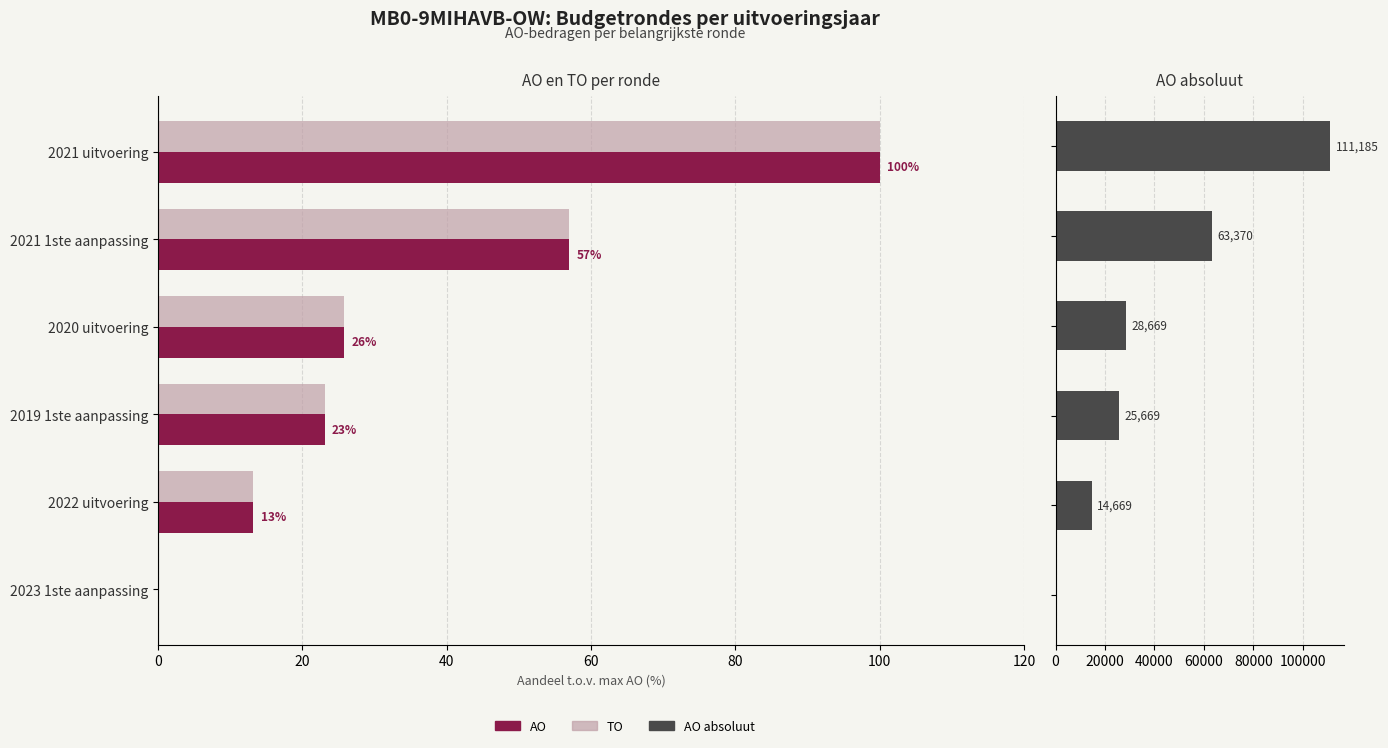

What are all the series names shown in the legend?

AO, TO, AO (absoluut)